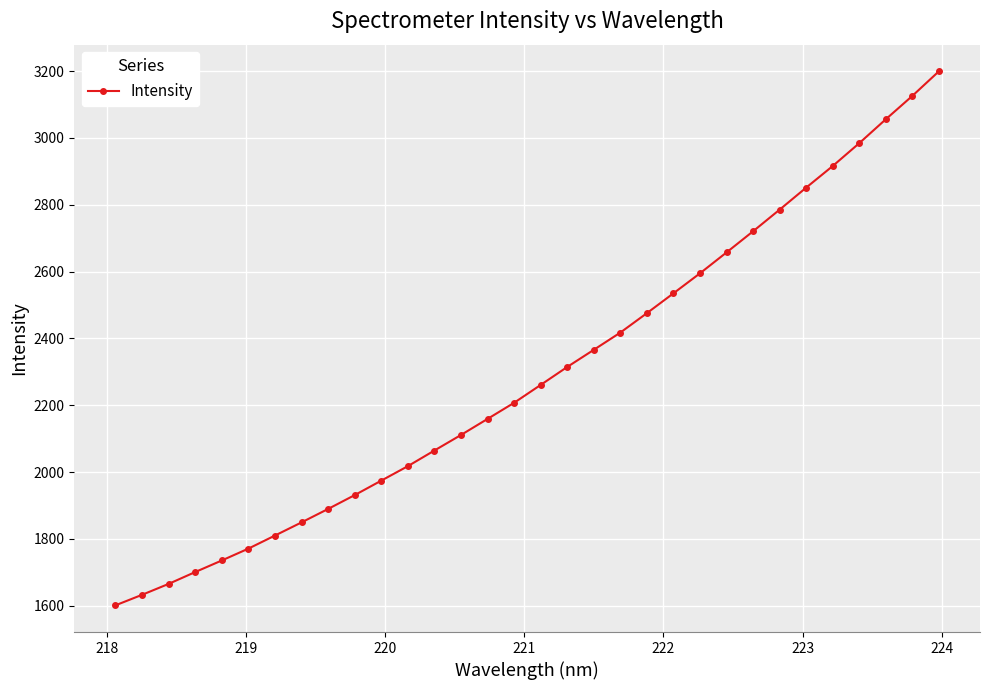

How many data points are less than 2260?

16